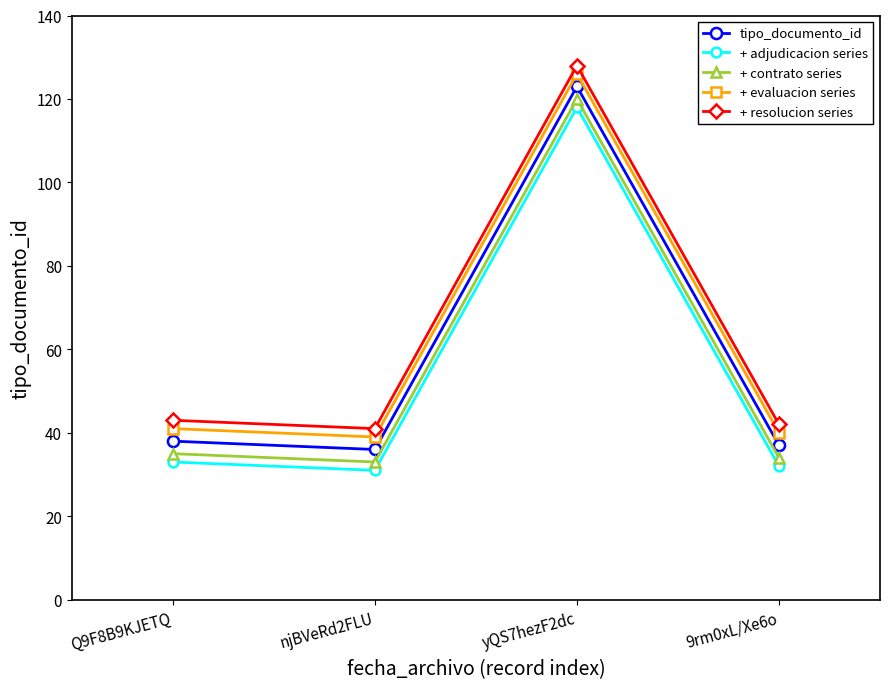

How many lines are shown in the chart?

5